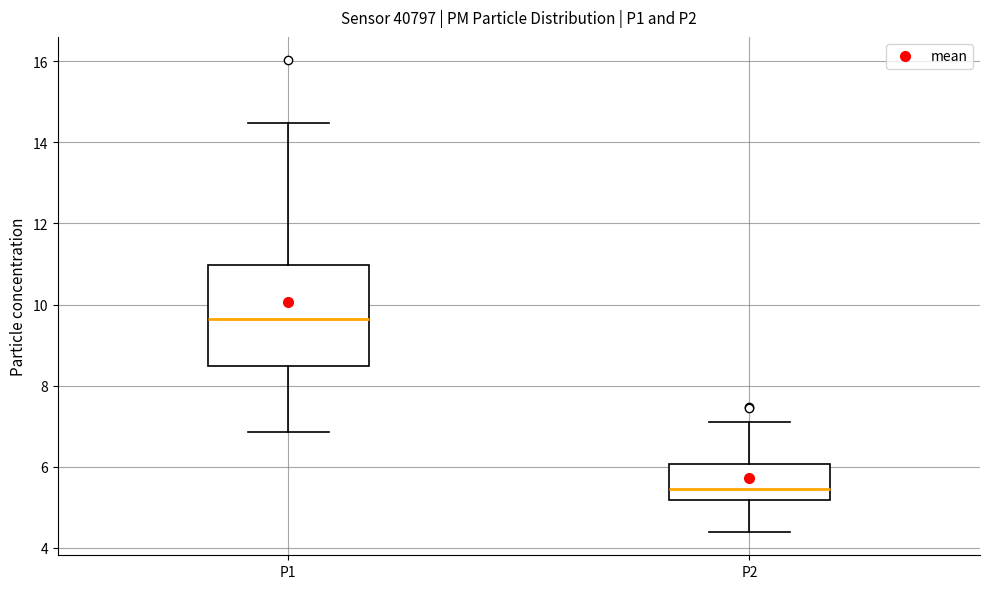

Where is the upper edge of the box for P2 on the y-axis? The values are not printed on the chart, so give them approximately, as read against the axis.

6.0